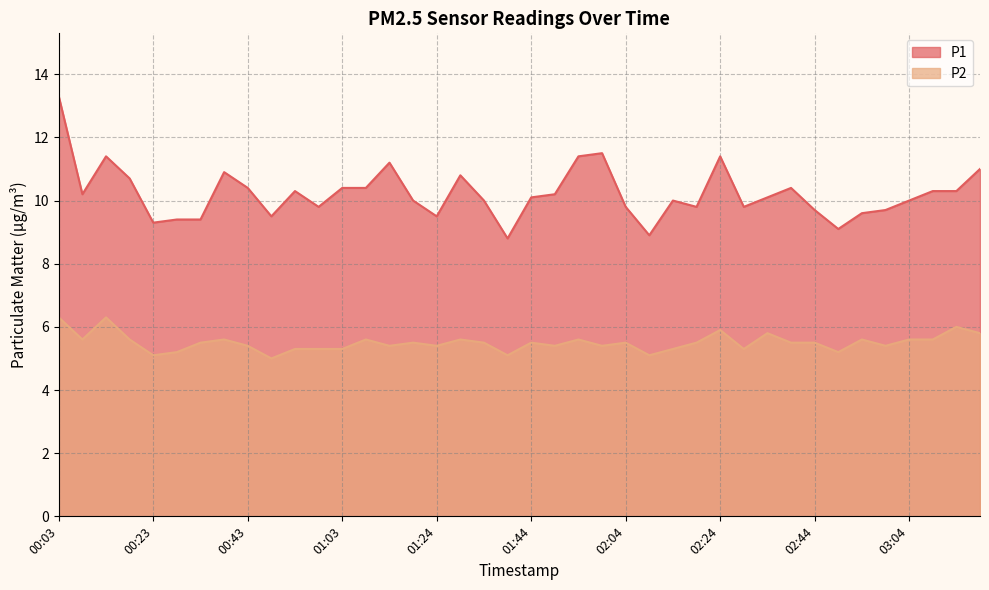

True or false: P1 and P2 cross at least once.

False